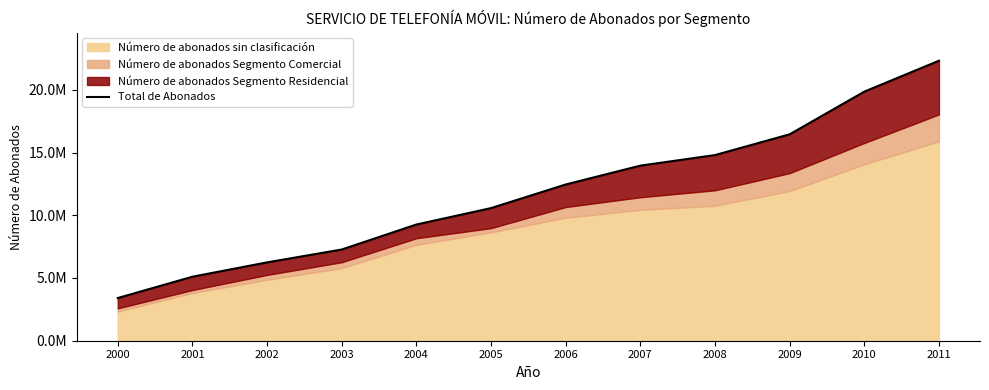

List the labels in order of value, smallest first.

2000, 2001, 2002, 2003, 2004, 2005, 2006, 2007, 2008, 2009, 2010, 2011